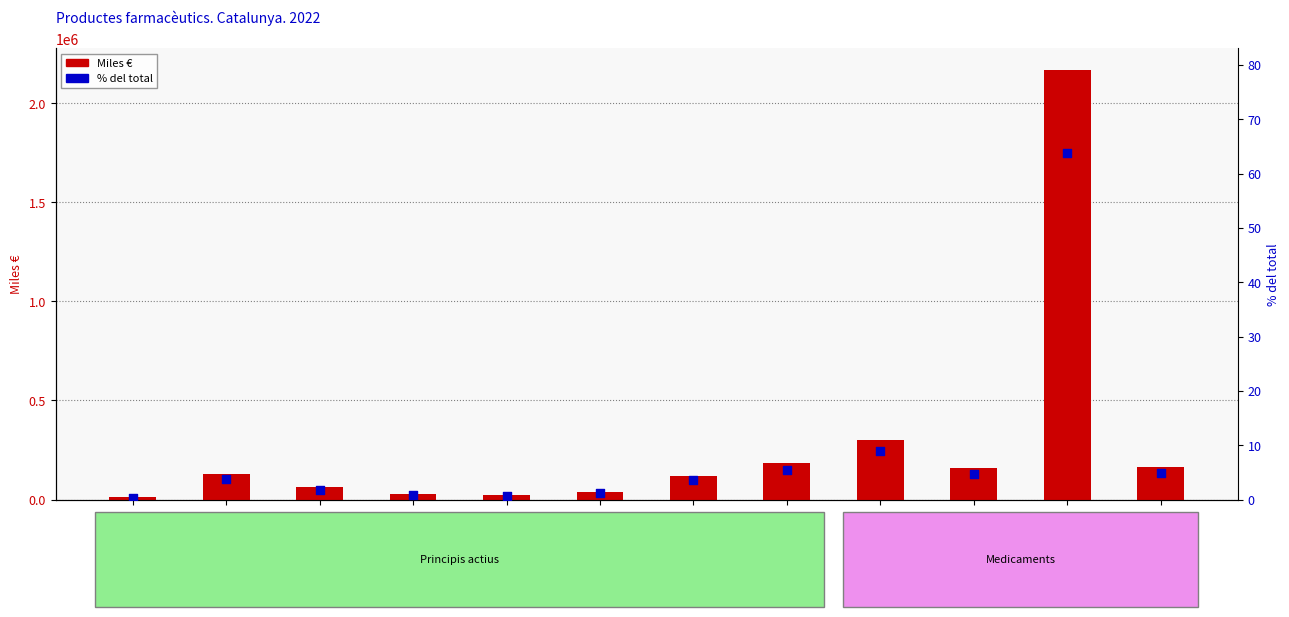

At which category is the sum across all series the highest?

212013